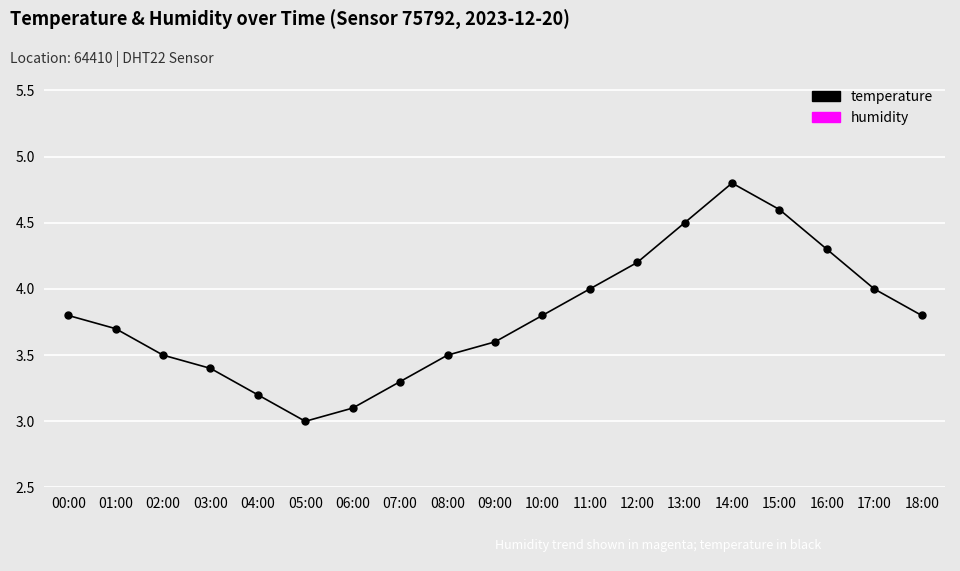

Which category has the lowest value across all series?

05:00